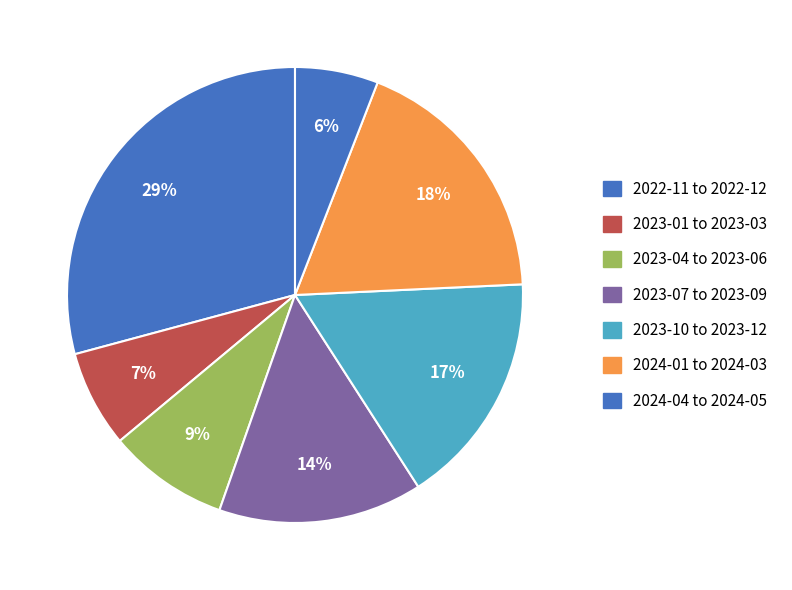

How many slices are in this pie chart?

7